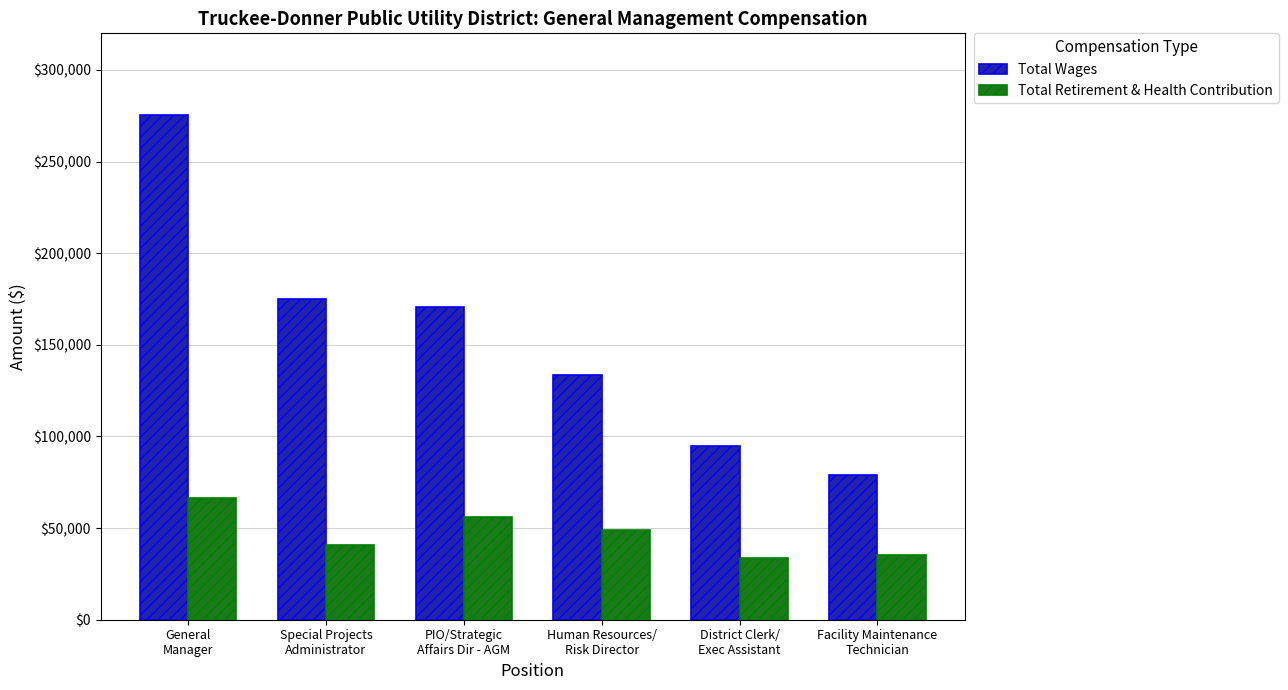

Which series has the largest total across all categories?

Total Wages